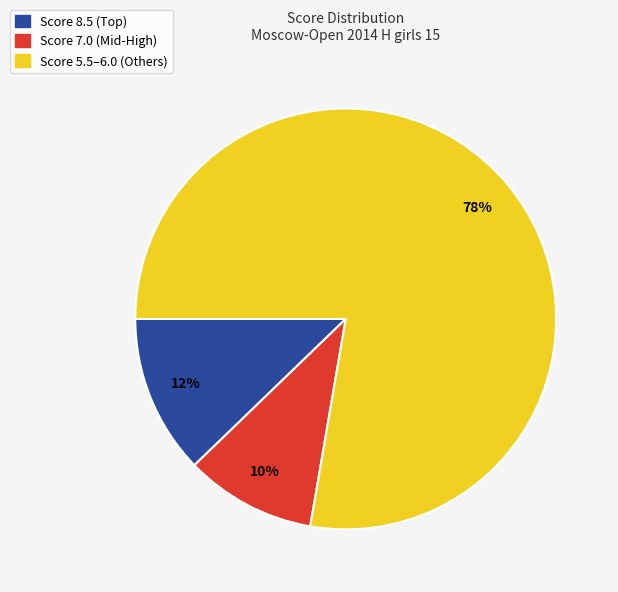

Does any single category account for the majority?

Yes